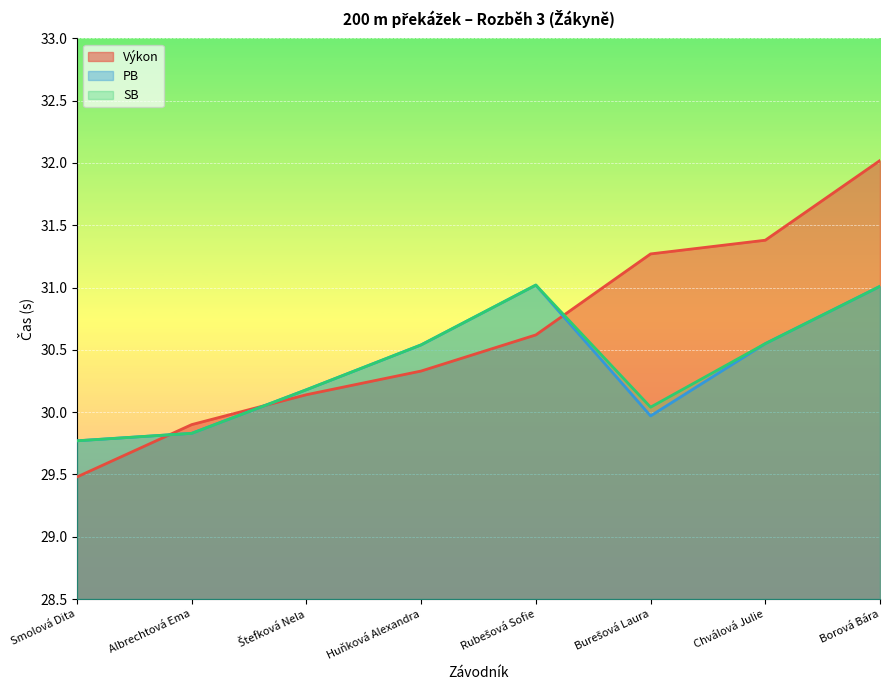

What is the spread (max minus min) of values at Borová Bára?

1.0